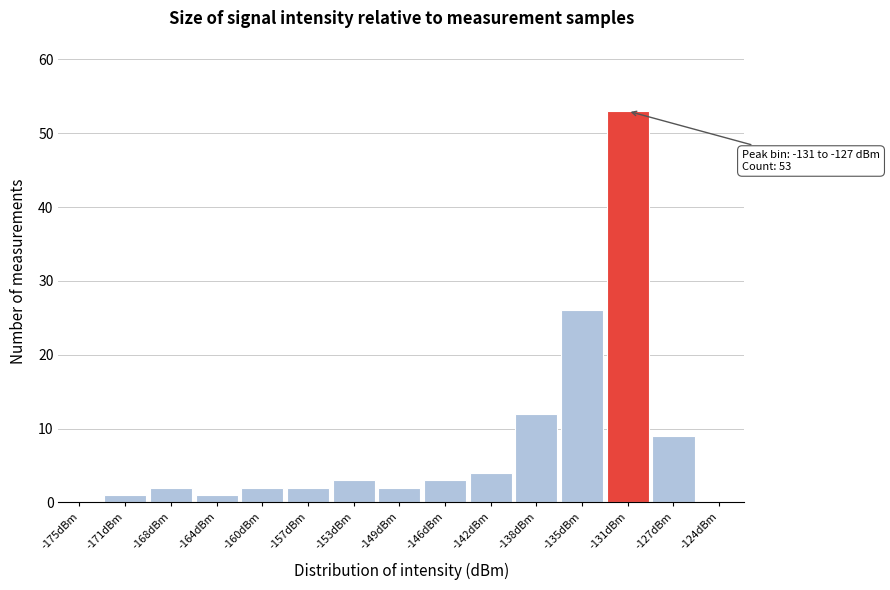

Reading left to right, list all the values displayed in this chart.

-175dBm=0	-171dBm=1	-168dBm=2	-164dBm=1	-160dBm=2	-157dBm=2	-153dBm=3	-149dBm=2	-146dBm=3	-142dBm=4	-138dBm=12	-135dBm=26	-131dBm=53	-127dBm=9	-124dBm=0